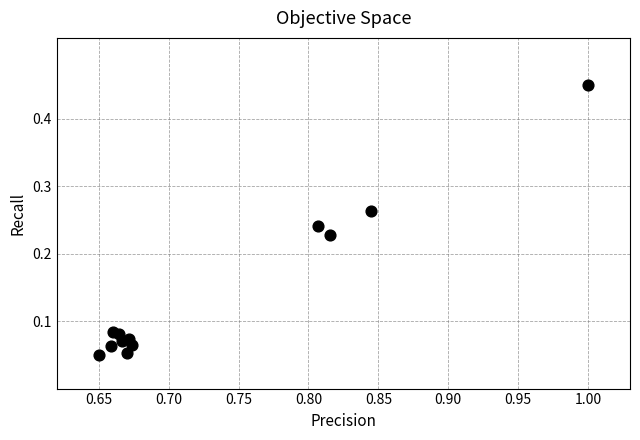

What is the average X value?

0.7